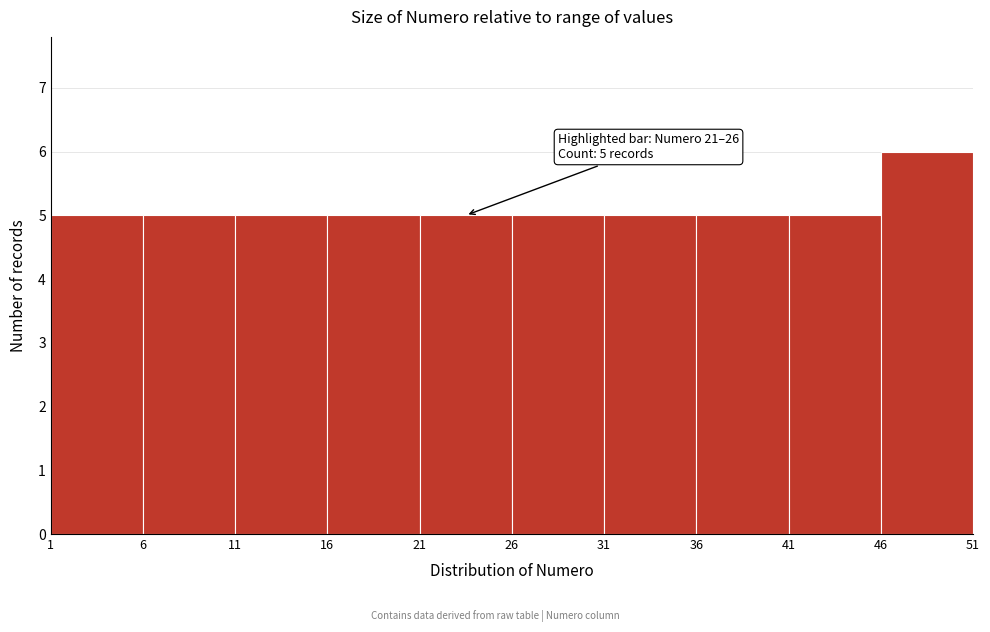

Over which range of the x-axis is the bar tallest?

46 to 51